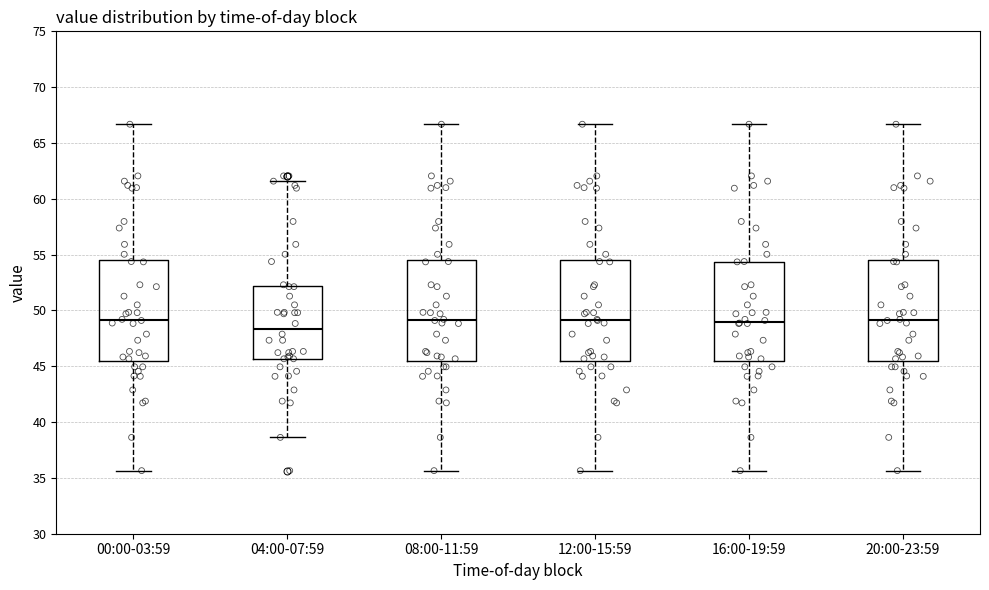

Reading left to right, transcribe this box plot: for each box, give where its median line is, the range the box spans, and where its two whiskers end, as read against the y-axis. The values are not printed on the chart, so give them approximately, as read against the axis.

00:00-03:59: median 49.0, box 45.5 to 54.5, whiskers 35.5 to 66.5
04:00-07:59: median 48.5, box 45.5 to 52.0, whiskers 38.5 to 61.5
08:00-11:59: median 49.0, box 45.5 to 54.5, whiskers 35.5 to 66.5
12:00-15:59: median 49.0, box 45.5 to 54.5, whiskers 35.5 to 66.5
16:00-19:59: median 49.0, box 45.5 to 54.5, whiskers 35.5 to 66.5
20:00-23:59: median 49.0, box 45.5 to 54.5, whiskers 35.5 to 66.5